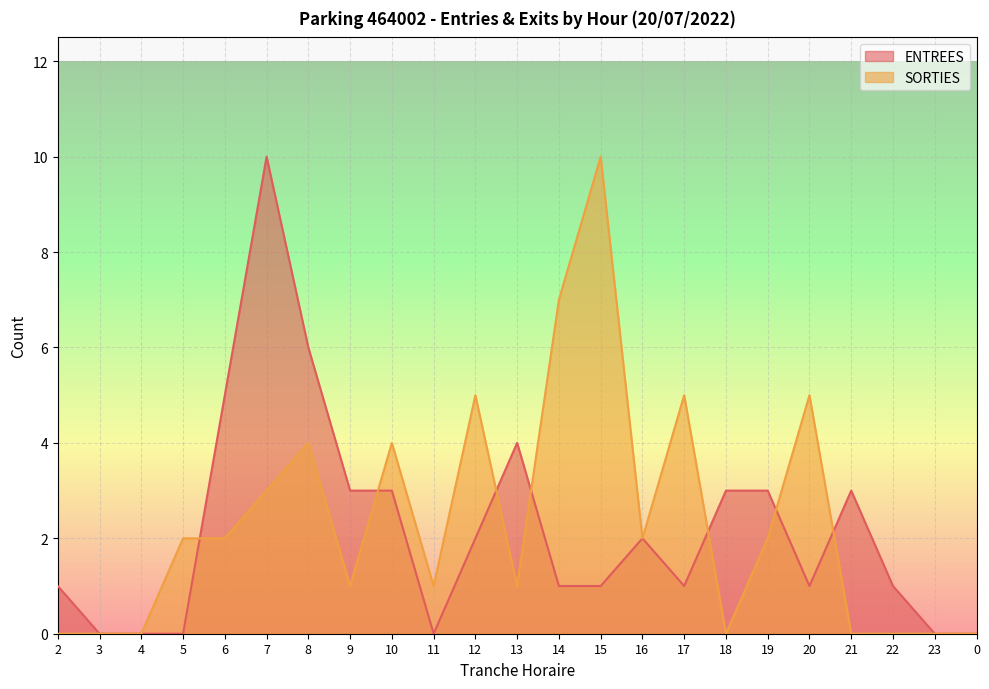

How many ENTREES values are between 0 and 3?

19